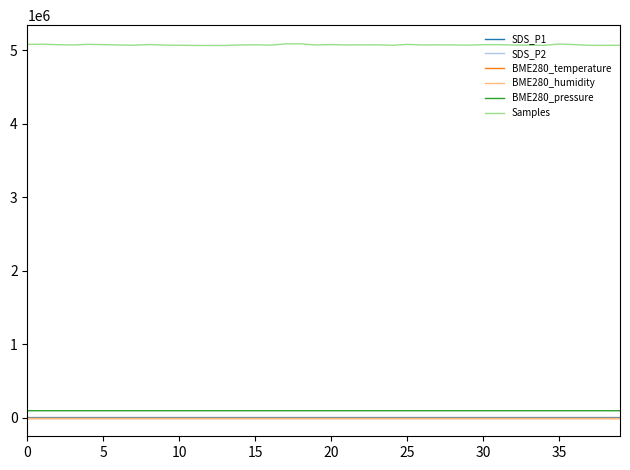

What is the minimum value for Samples?

5066694.0